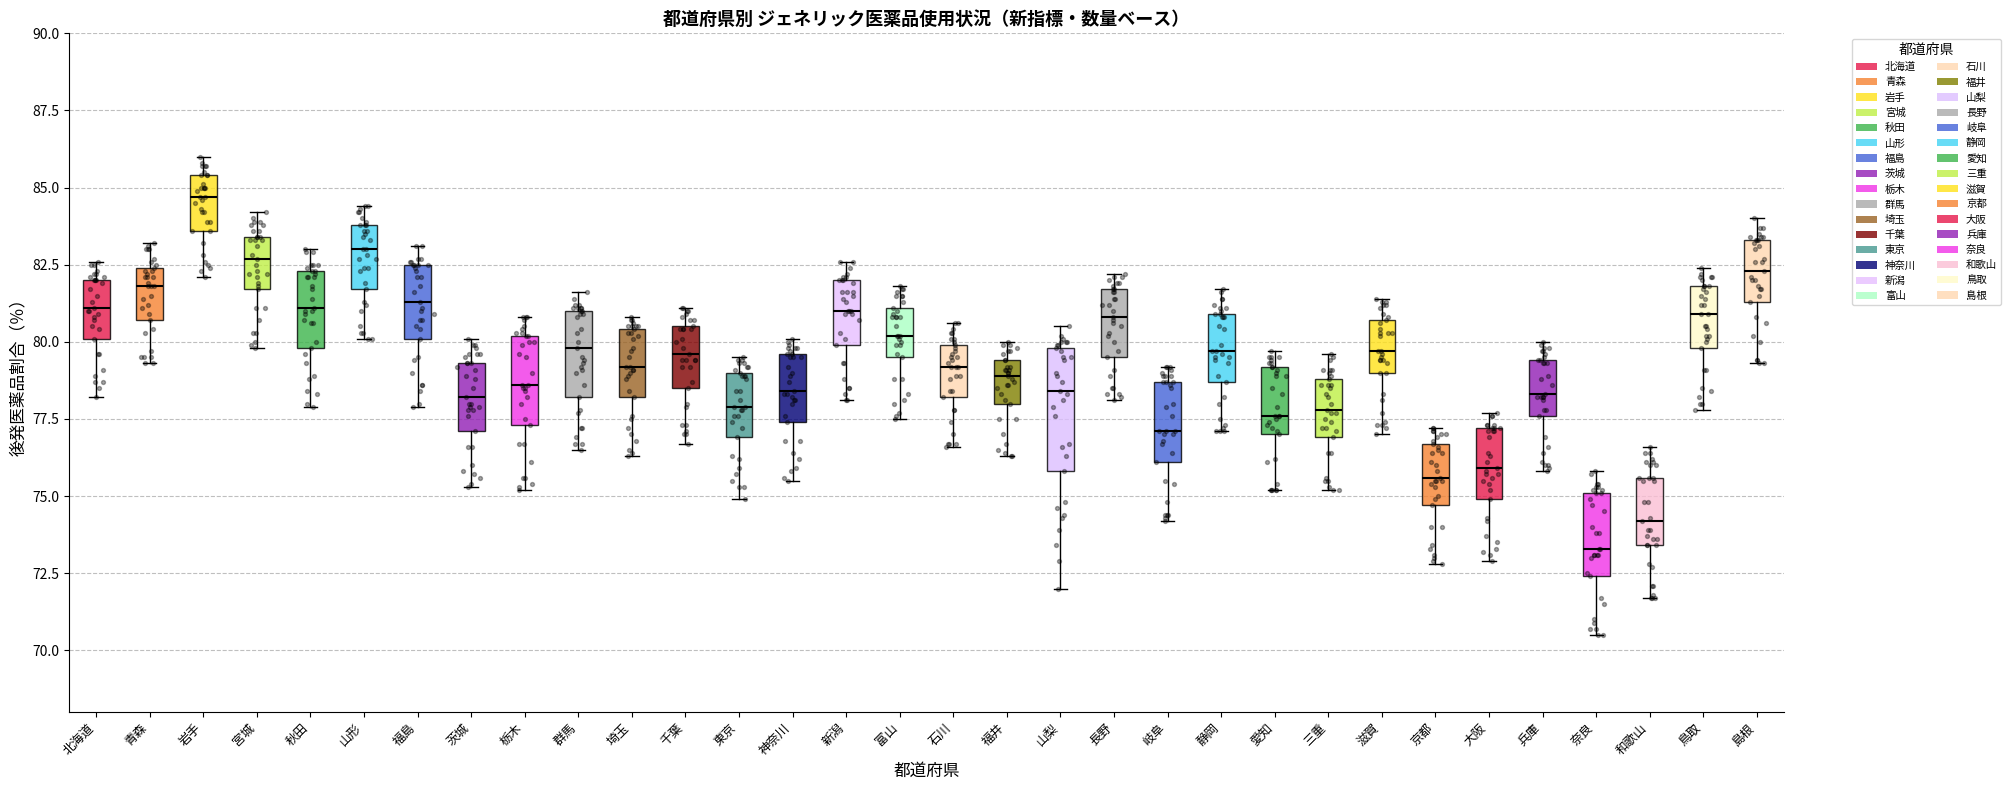

Which box's median line is the highest?

岩手